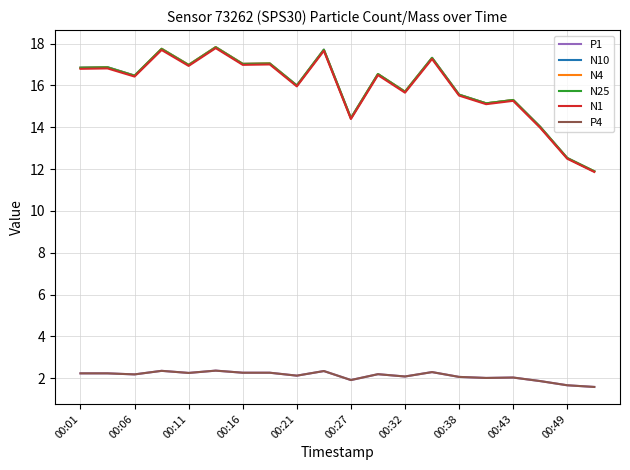

Does the chart have visible grid lines?

Yes